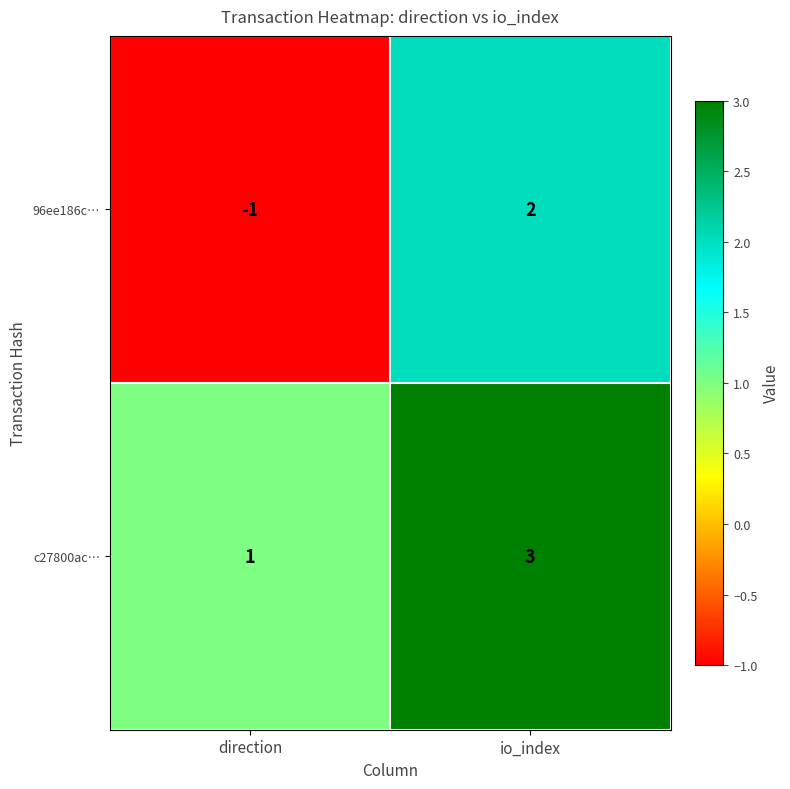

Reading left to right, extract all data points from this chart.

96ee186c…: direction=-1	io_index=2
c27800ac…: direction=1	io_index=3